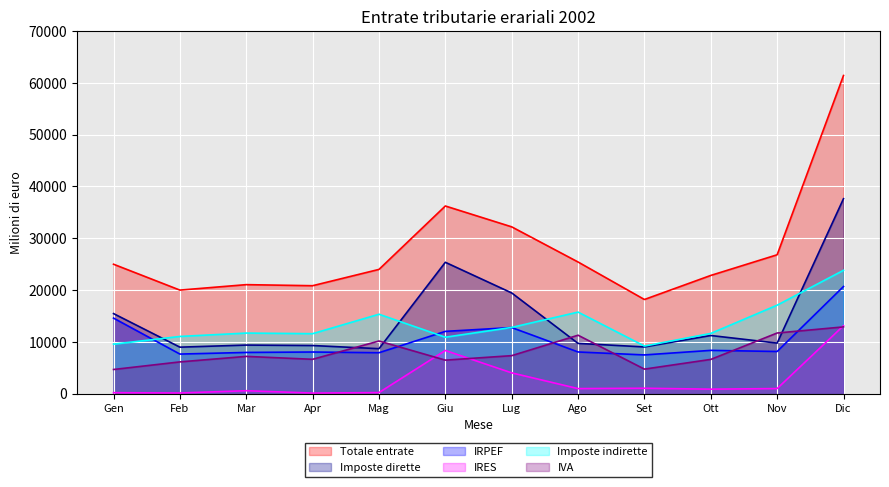

Rank the categories by IVA value from lowest to highest.

Gen, Set, Feb, Giu, Ott, Apr, Mar, Lug, Mag, Ago, Nov, Dic